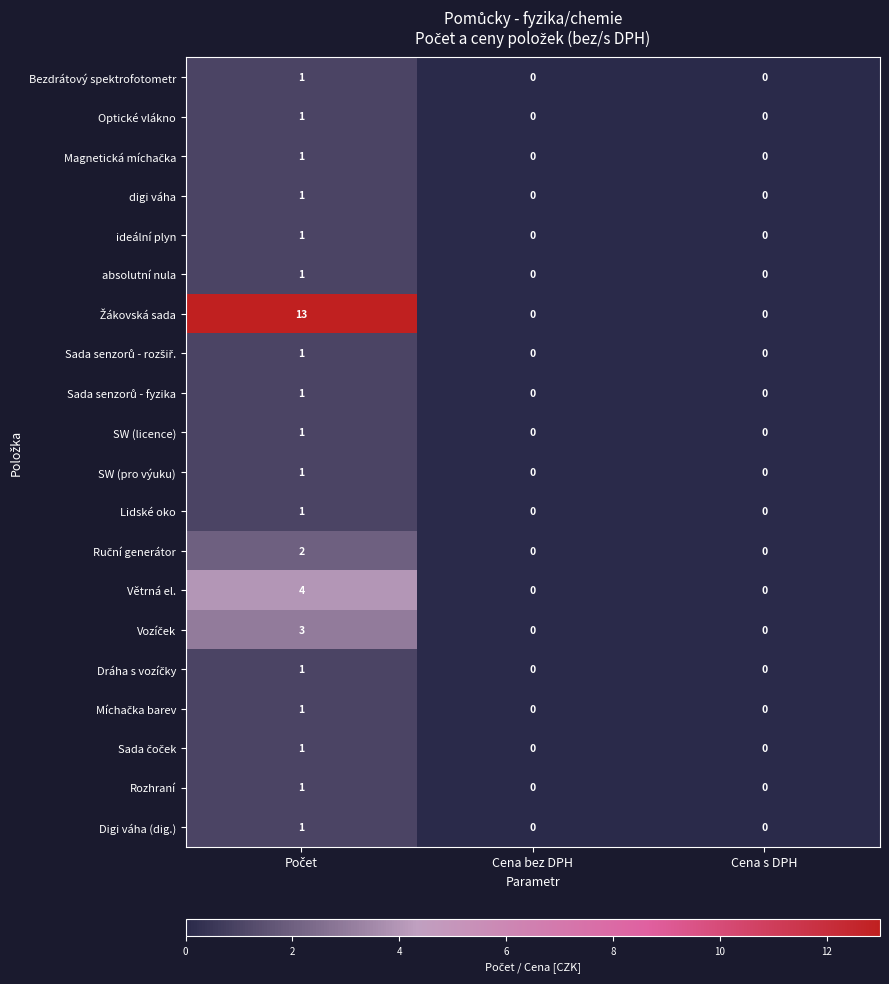

True or false: Bezdrátový spektrofotometr has a value of 0 at Cena s DPH.

True